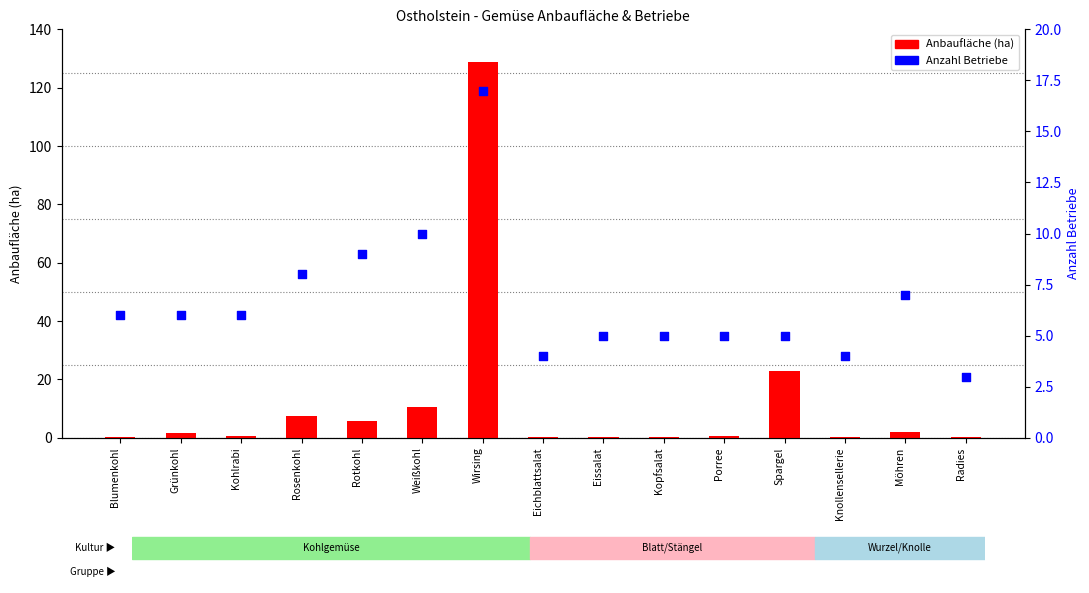

Is the value of Anbaufläche (ha) at Weißkohl greater than the value of Anzahl Betriebe at Rosenkohl?

Yes